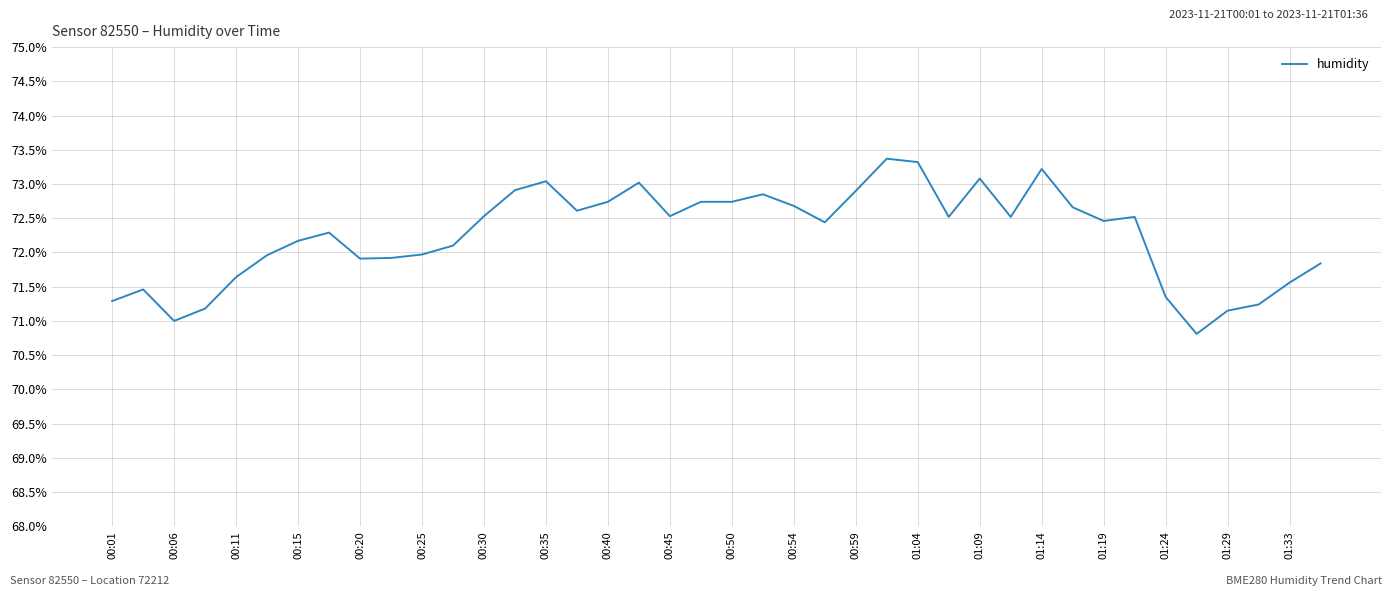

What is the difference between the maximum and minimum values?

2.6